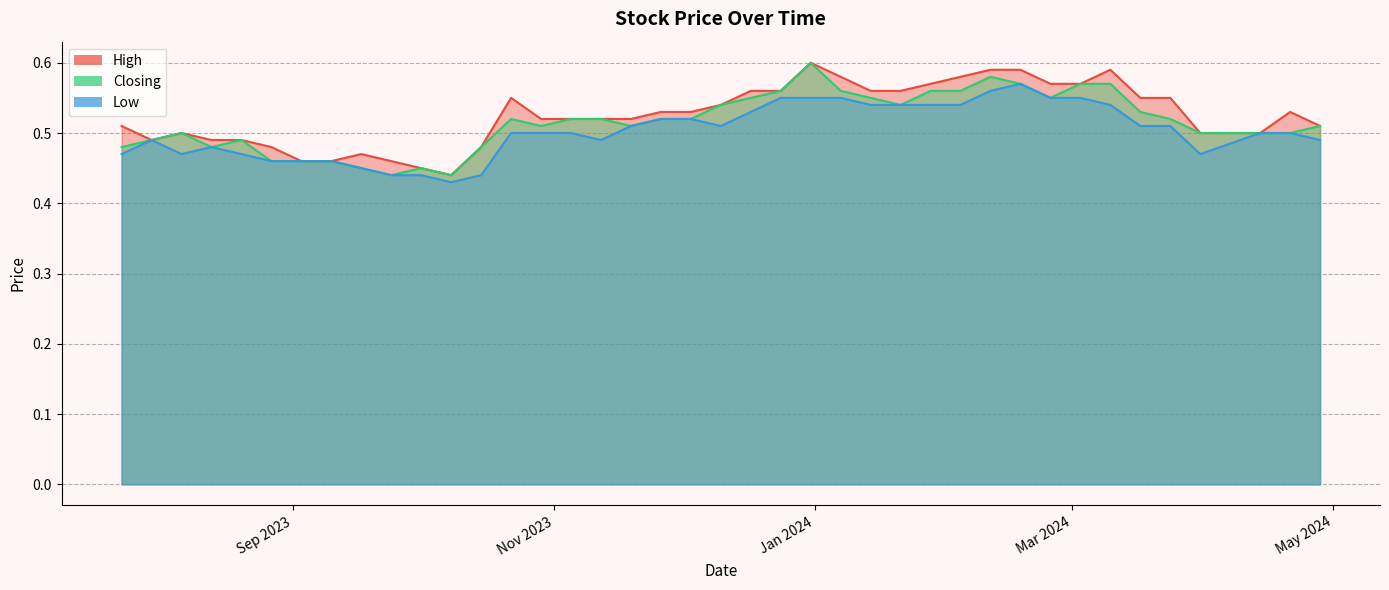

Reading right to left, what are all the values shown in this chart?

High: 0.5	0.5	0.5	0.5	0.5	0.5	0.5	0.5	0.5	0.5	0.5	0.4	0.5	0.6	0.5	0.5	0.5	0.5	0.5	0.5	0.5	0.6	0.6	0.6	0.6	0.6	0.6	0.6	0.6	0.6	0.6	0.6	0.6	0.6	0.6	0.6	0.5	0.5	0.5	0.5
Closing: 0.5	0.5	0.5	0.5	0.5	0.5	0.5	0.5	0.5	0.4	0.5	0.4	0.5	0.5	0.5	0.5	0.5	0.5	0.5	0.5	0.5	0.6	0.6	0.6	0.6	0.6	0.5	0.6	0.6	0.6	0.6	0.6	0.6	0.6	0.5	0.5	0.5	0.5	0.5	0.5
Low: 0.5	0.5	0.5	0.5	0.5	0.5	0.5	0.5	0.5	0.4	0.4	0.4	0.4	0.5	0.5	0.5	0.5	0.5	0.5	0.5	0.5	0.5	0.6	0.6	0.6	0.5	0.5	0.5	0.5	0.6	0.6	0.6	0.6	0.5	0.5	0.5	0.5	0.5	0.5	0.5